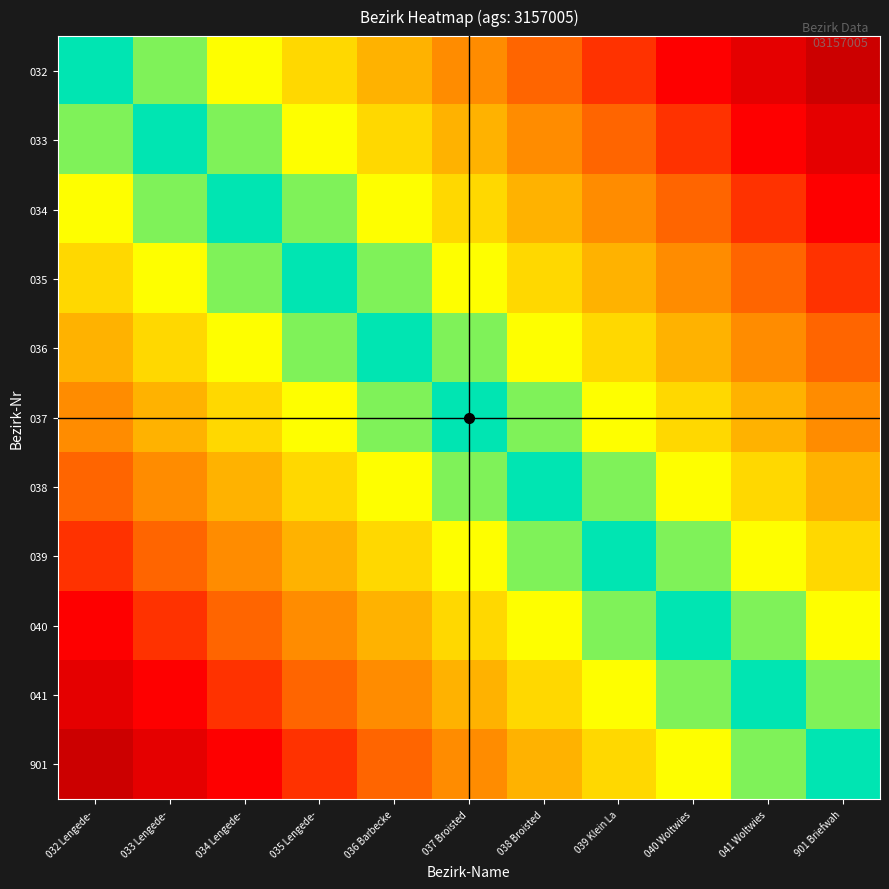

Reading left to right, transcribe all the data shown in this chart.

032: 032 Lengede-=1.0	033 Lengede-=0.9	034 Lengede-=0.8	035 Lengede-=0.7	036 Barbecke=0.6	037 Broisted=0.5	038 Broisted=0.4	039 Klein La=0.3	040 Woltwies=0.2	041 Woltwies=0.1	901 Briefwah=0.0
033: 032 Lengede-=0.9	033 Lengede-=1.0	034 Lengede-=0.9	035 Lengede-=0.8	036 Barbecke=0.7	037 Broisted=0.6	038 Broisted=0.5	039 Klein La=0.4	040 Woltwies=0.3	041 Woltwies=0.2	901 Briefwah=0.1
034: 032 Lengede-=0.8	033 Lengede-=0.9	034 Lengede-=1.0	035 Lengede-=0.9	036 Barbecke=0.8	037 Broisted=0.7	038 Broisted=0.6	039 Klein La=0.5	040 Woltwies=0.4	041 Woltwies=0.3	901 Briefwah=0.2
035: 032 Lengede-=0.7	033 Lengede-=0.8	034 Lengede-=0.9	035 Lengede-=1.0	036 Barbecke=0.9	037 Broisted=0.8	038 Broisted=0.7	039 Klein La=0.6	040 Woltwies=0.5	041 Woltwies=0.4	901 Briefwah=0.3
036: 032 Lengede-=0.6	033 Lengede-=0.7	034 Lengede-=0.8	035 Lengede-=0.9	036 Barbecke=1.0	037 Broisted=0.9	038 Broisted=0.8	039 Klein La=0.7	040 Woltwies=0.6	041 Woltwies=0.5	901 Briefwah=0.4
037: 032 Lengede-=0.5	033 Lengede-=0.6	034 Lengede-=0.7	035 Lengede-=0.8	036 Barbecke=0.9	037 Broisted=1.0	038 Broisted=0.9	039 Klein La=0.8	040 Woltwies=0.7	041 Woltwies=0.6	901 Briefwah=0.5
038: 032 Lengede-=0.4	033 Lengede-=0.5	034 Lengede-=0.6	035 Lengede-=0.7	036 Barbecke=0.8	037 Broisted=0.9	038 Broisted=1.0	039 Klein La=0.9	040 Woltwies=0.8	041 Woltwies=0.7	901 Briefwah=0.6
039: 032 Lengede-=0.3	033 Lengede-=0.4	034 Lengede-=0.5	035 Lengede-=0.6	036 Barbecke=0.7	037 Broisted=0.8	038 Broisted=0.9	039 Klein La=1.0	040 Woltwies=0.9	041 Woltwies=0.8	901 Briefwah=0.7
040: 032 Lengede-=0.2	033 Lengede-=0.3	034 Lengede-=0.4	035 Lengede-=0.5	036 Barbecke=0.6	037 Broisted=0.7	038 Broisted=0.8	039 Klein La=0.9	040 Woltwies=1.0	041 Woltwies=0.9	901 Briefwah=0.8
041: 032 Lengede-=0.1	033 Lengede-=0.2	034 Lengede-=0.3	035 Lengede-=0.4	036 Barbecke=0.5	037 Broisted=0.6	038 Broisted=0.7	039 Klein La=0.8	040 Woltwies=0.9	041 Woltwies=1.0	901 Briefwah=0.9
901: 032 Lengede-=0.0	033 Lengede-=0.1	034 Lengede-=0.2	035 Lengede-=0.3	036 Barbecke=0.4	037 Broisted=0.5	038 Broisted=0.6	039 Klein La=0.7	040 Woltwies=0.8	041 Woltwies=0.9	901 Briefwah=1.0